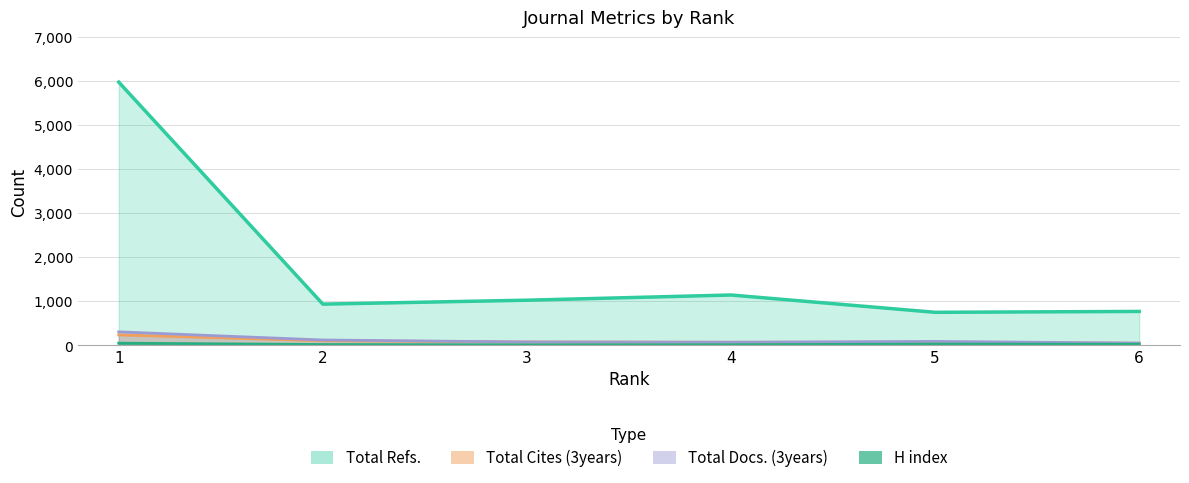

Reading left to right, transcribe all the data shown in this chart.

H index: 53	22	15	18	32	29
Total Docs. (3years): 310	125	80	74	93	54
Total Refs.: 5984	940	1029	1147	754	774
Total Cites (3years): 241	108	80	74	71	52